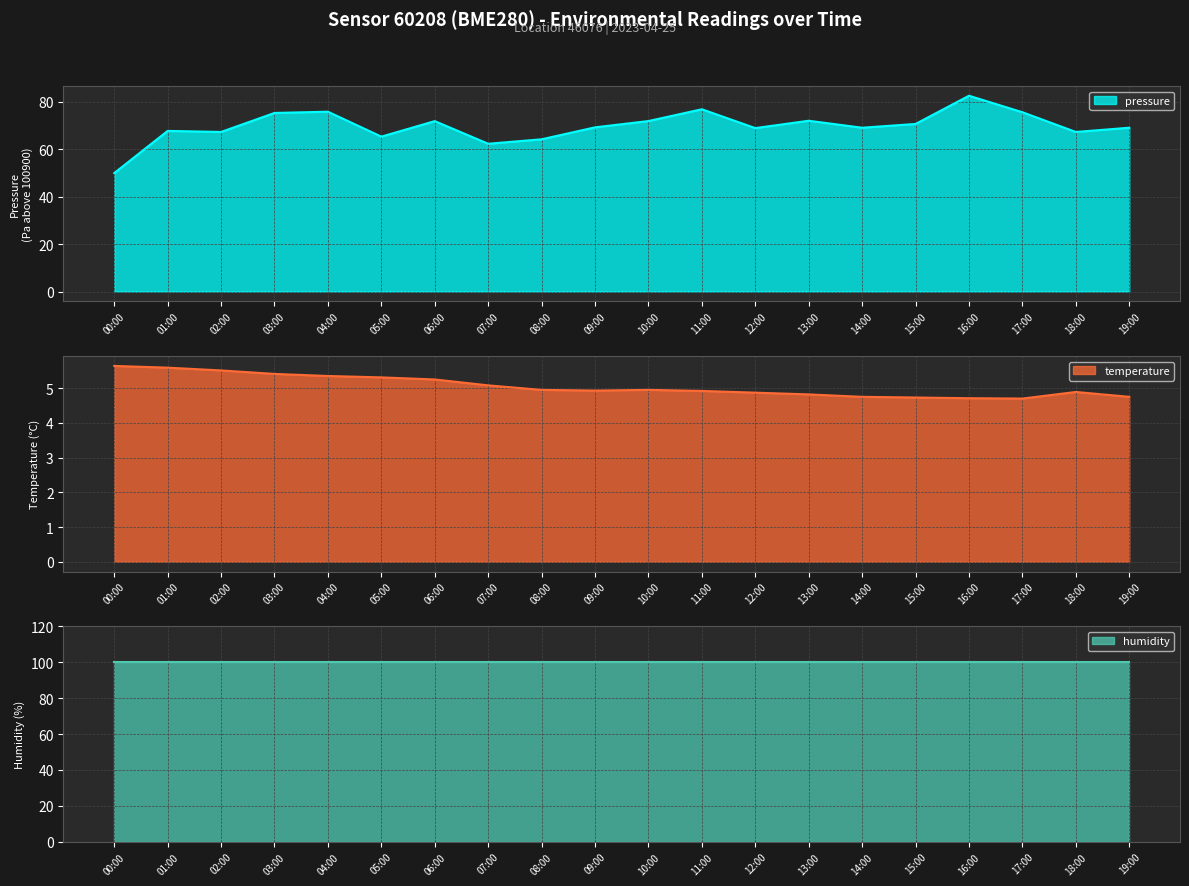

What is the difference between the highest and lowest values at 12:00?

64.0